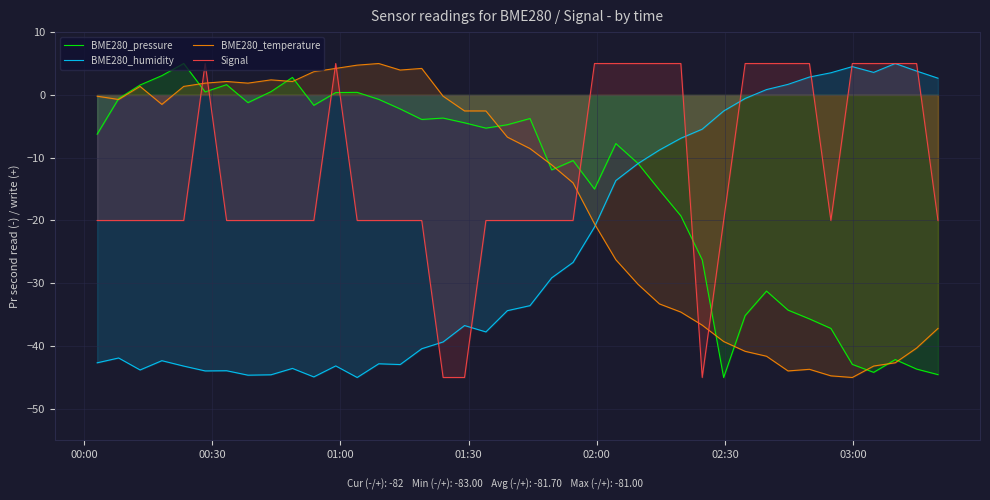

How many intersections are there between BME280_pressure and Signal?

7